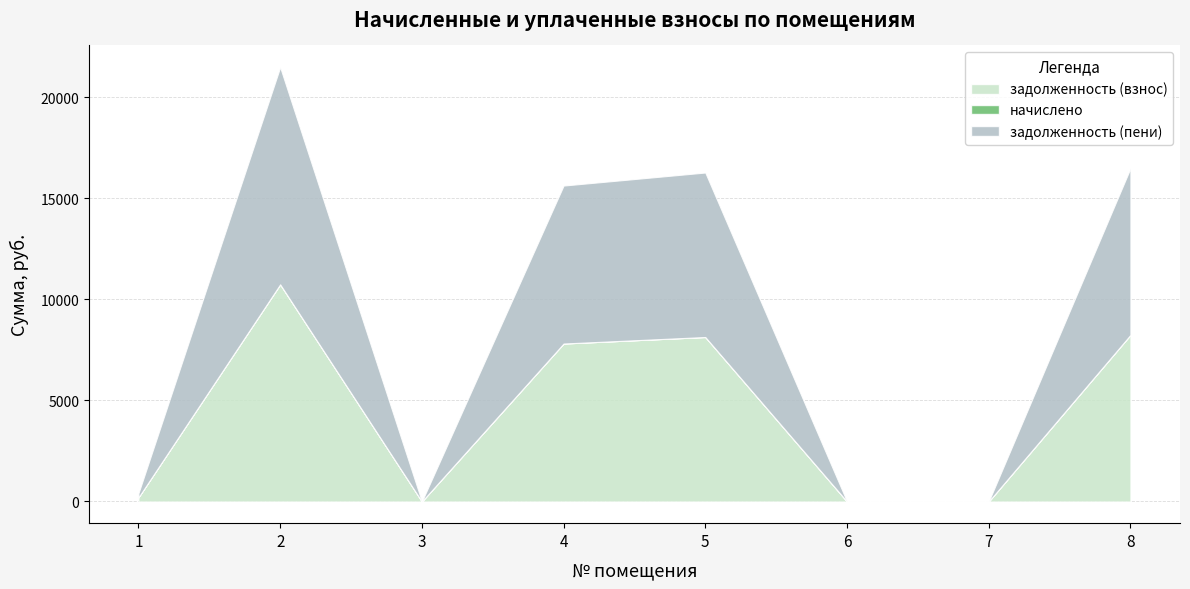

What is the greatest value displayed?

10748.9